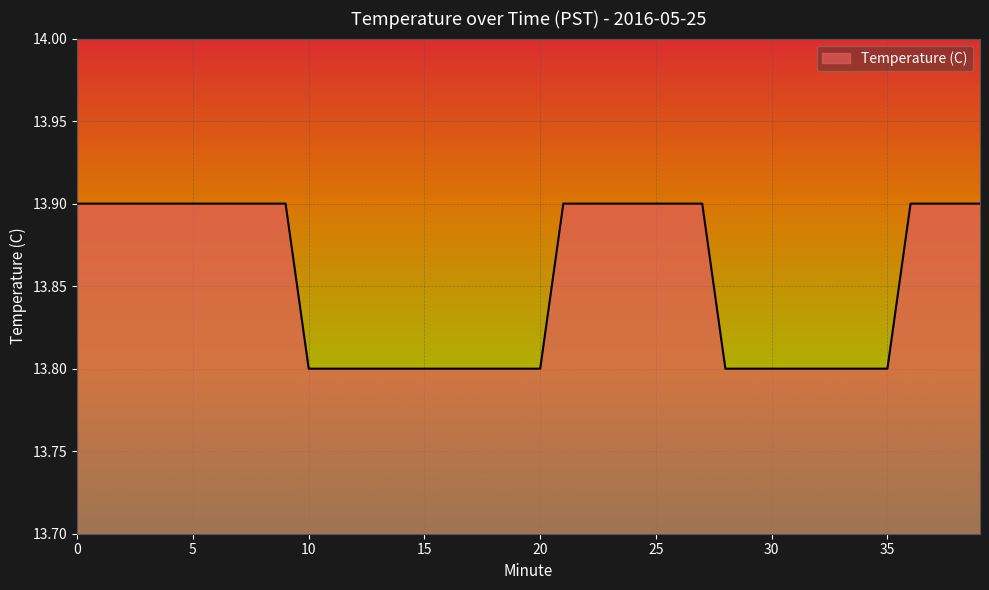

What is the minimum value shown in the chart?

13.8